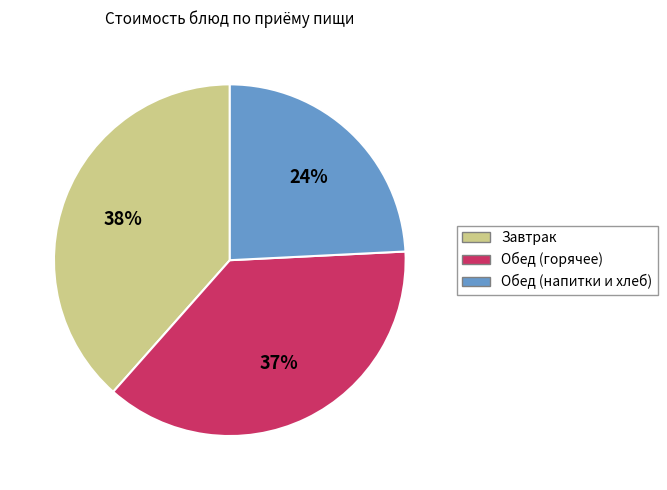

Count the number of slices in the pie.

3